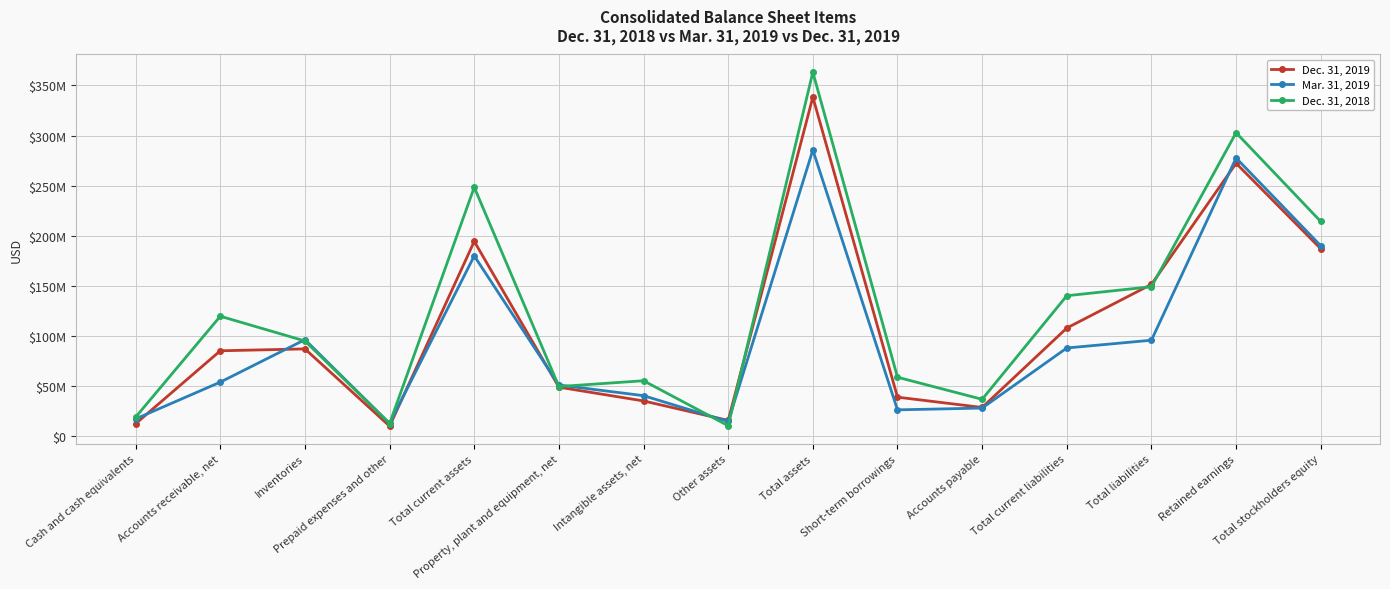

What is the label of the 11th point from the right?

Total current assets